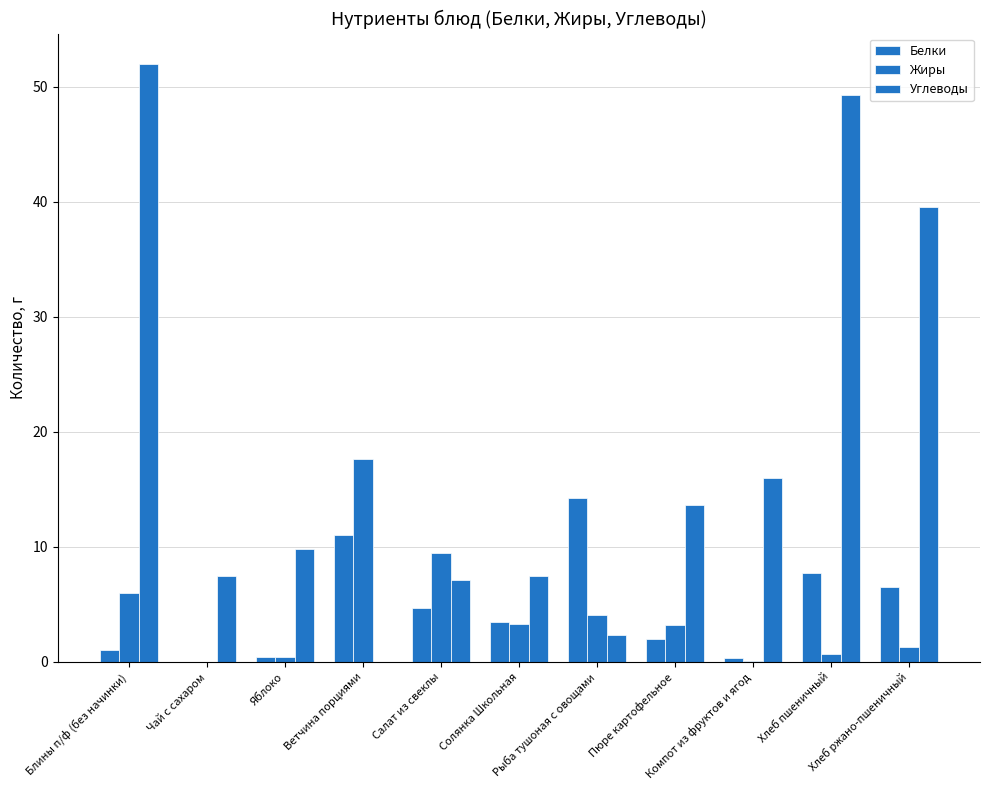

Reading left to right, extract all data points from this chart.

Белки: Блины п/ф (без начинки)=1.0	Чай с сахаром=0.0	Яблоко=0.4	Ветчина порциями=11.0	Салат из свеклы=4.7	Солянка Школьная=3.5	Рыба тушоная с овощами=14.2	Пюре картофельное=2.0	Компот из фруктов и ягод=0.3	Хлеб пшеничный=7.7	Хлеб ржано-пшеничный=6.5
Жиры: Блины п/ф (без начинки)=6.0	Чай с сахаром=0.0	Яблоко=0.4	Ветчина порциями=17.6	Салат из свеклы=9.5	Солянка Школьная=3.3	Рыба тушоная с овощами=4.1	Пюре картофельное=3.2	Компот из фруктов и ягод=0.1	Хлеб пшеничный=0.7	Хлеб ржано-пшеничный=1.3
Углеводы: Блины п/ф (без начинки)=52.0	Чай с сахаром=7.5	Яблоко=9.8	Ветчина порциями=0.0	Салат из свеклы=7.1	Солянка Школьная=7.5	Рыба тушоная с овощами=2.3	Пюре картофельное=13.6	Компот из фруктов и ягод=16.0	Хлеб пшеничный=49.3	Хлеб ржано-пшеничный=39.5